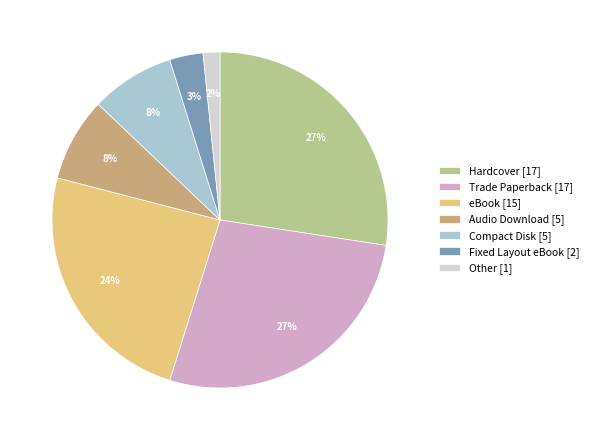

To the nearest percent, what is the difference between the Audio Download and eBook slice percentages?

16%